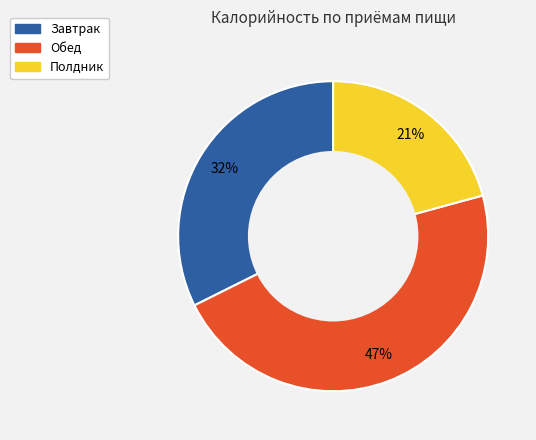

How many slices are in this pie chart?

3